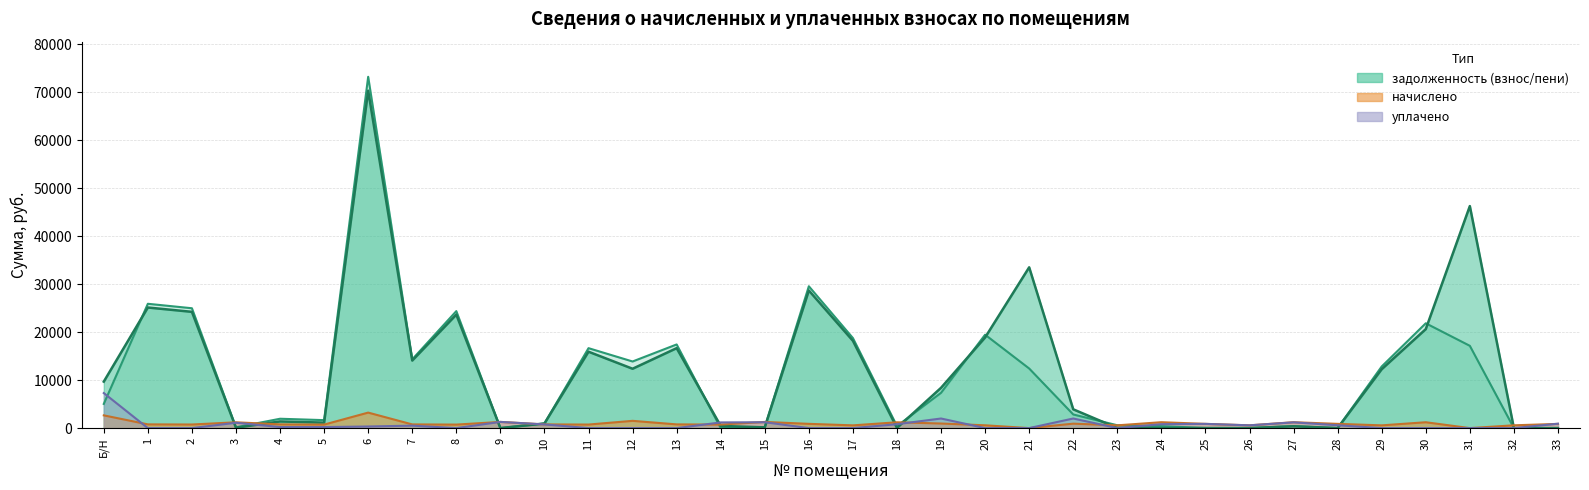

What is the label of the 7th point from the right?

27